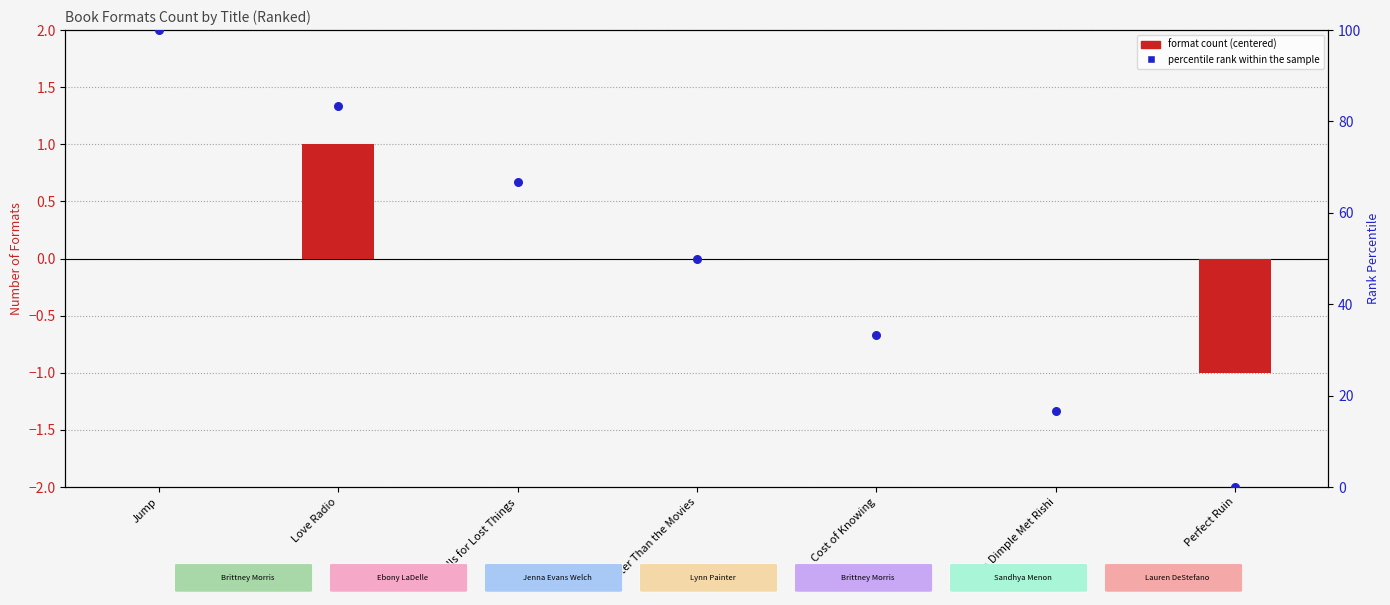

Is the value of percentile rank within the sample at Spells for Lost Things greater than the value of format count (centered) at Better Than the Movies?

Yes